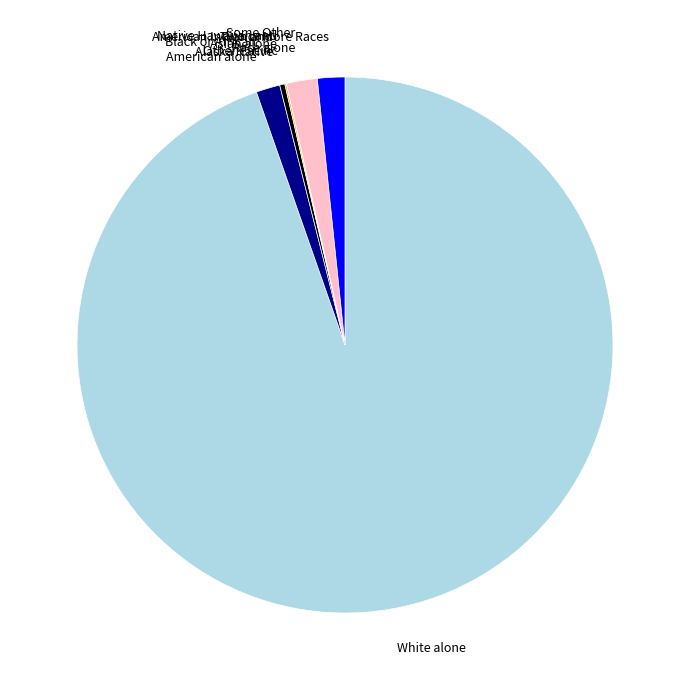

What is the majority slice?

White alone